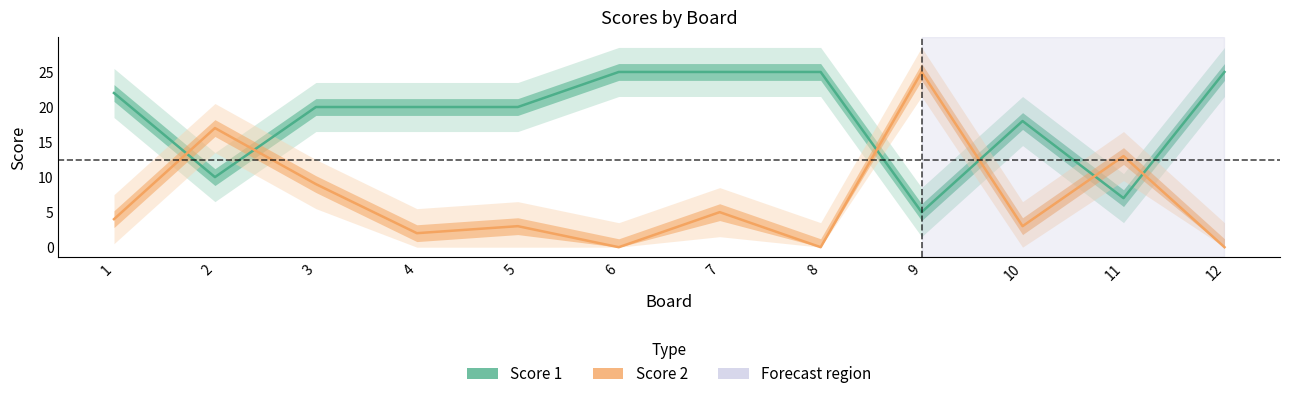

Which series has the widest spread of values?

Score 2